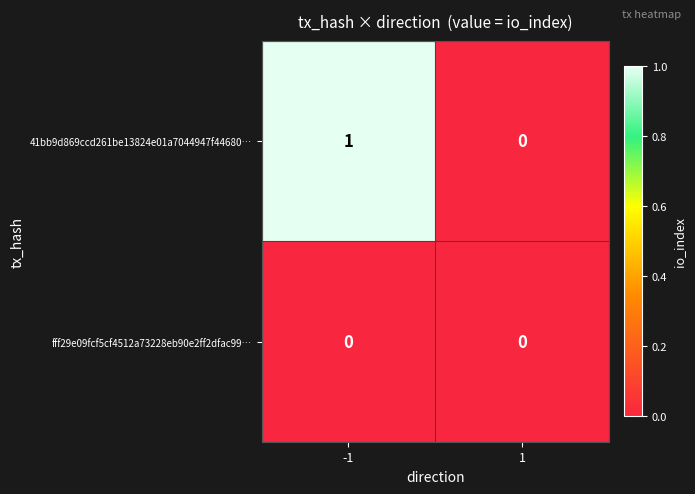

The value of 41bb9d869ccd261be13824e01a7044947f44680… at 1 is 1. True or false?

False